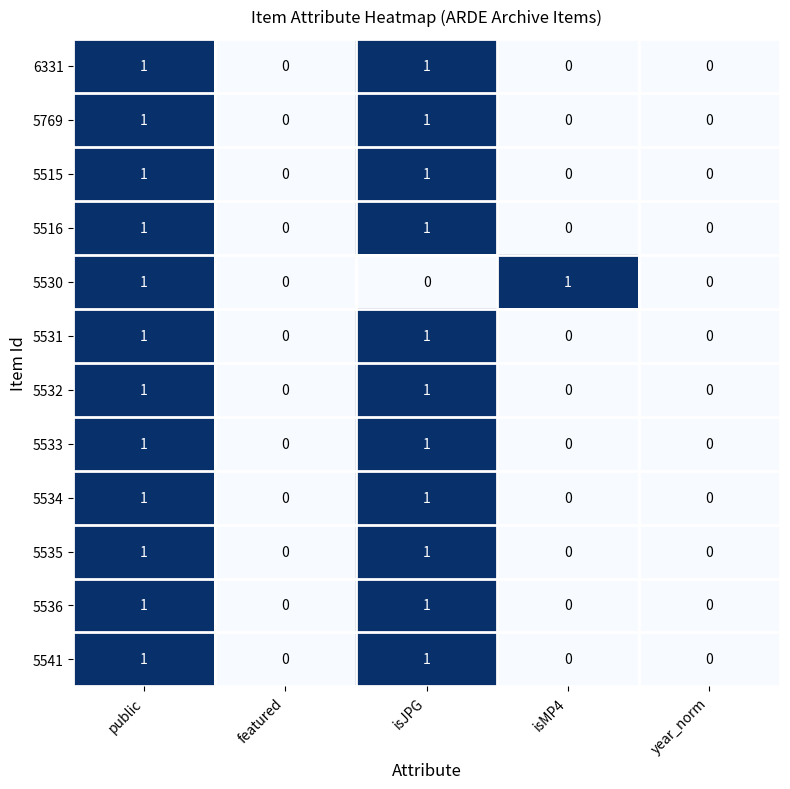

True or false: 5515 has a value of 0 at featured.

True